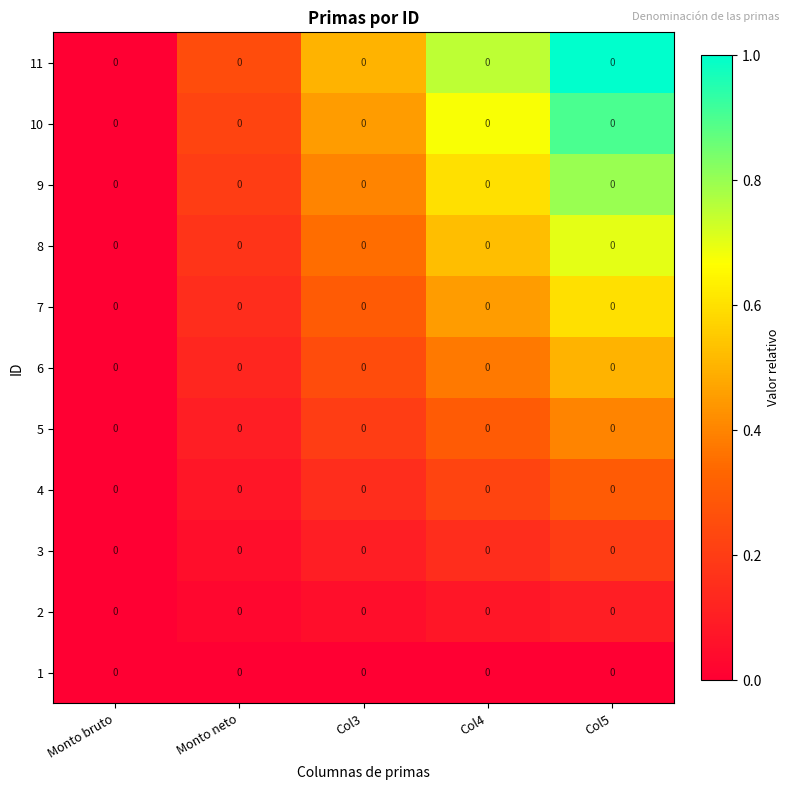

What is the sum of the 10 values at Col3 and Monto neto?

0.7